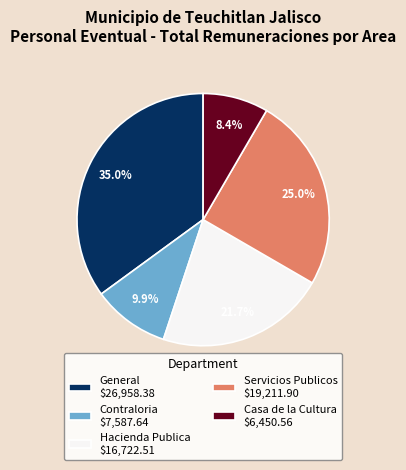

What is the largest slice in the pie chart?

General